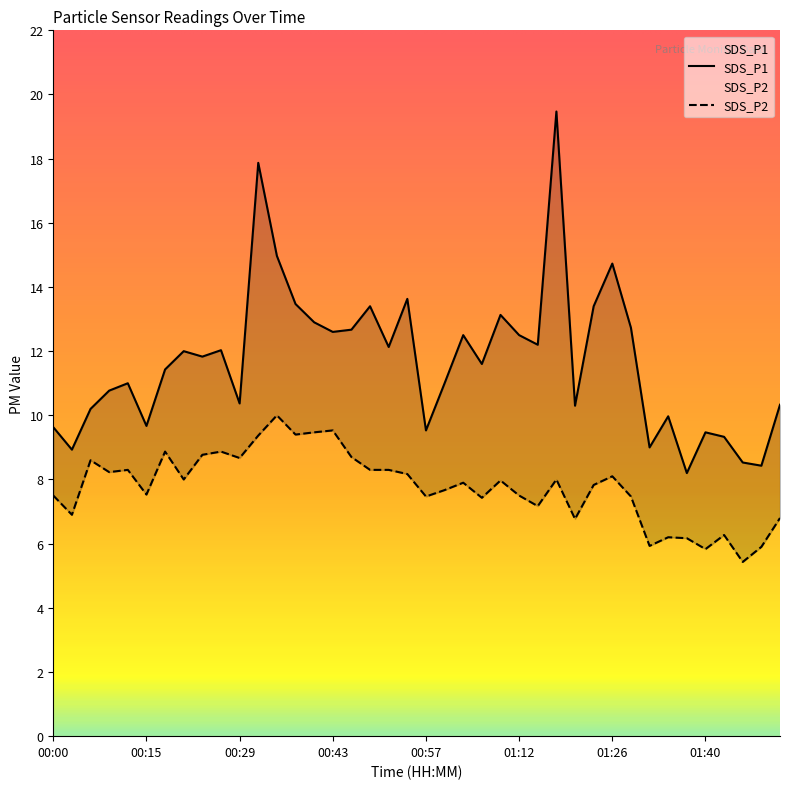

List the labels in order of SDS_P1 value, smallest first.

01:37, 01:49, 01:46, 00:03, 01:32, 01:43, 01:40, 00:57, 00:00, 00:15, 01:34, 00:06, 01:20, 01:52, 00:29, 00:09, 00:12, 01:00, 00:17, 01:06, 00:23, 00:20, 00:26, 00:52, 01:14, 01:03, 01:12, 00:43, 00:46, 01:29, 00:40, 01:09, 00:49, 01:23, 00:37, 00:54, 01:26, 00:35, 00:32, 01:17